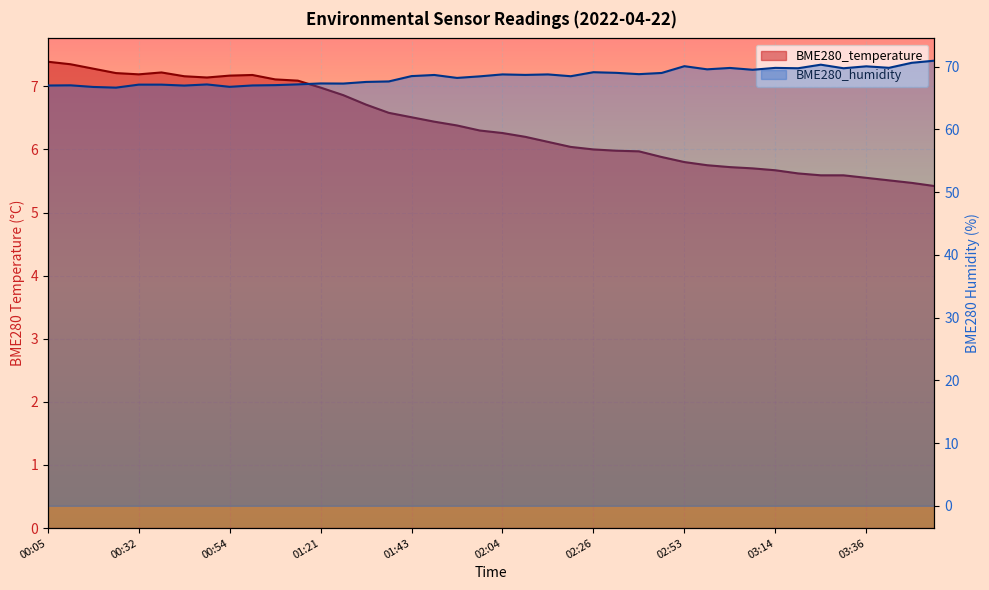

What is the sum of the BME280_humidity values at 01:21 and 00:16?

134.4